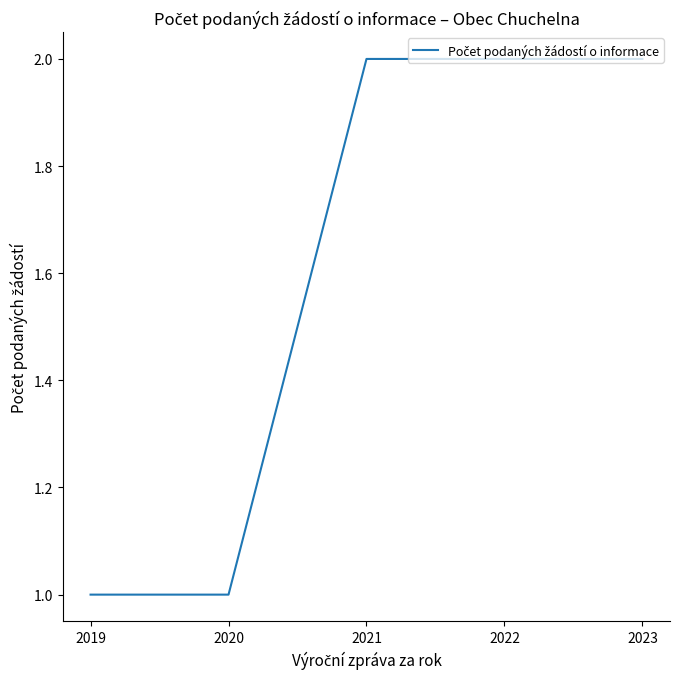

What is the difference between the maximum and minimum values?

1